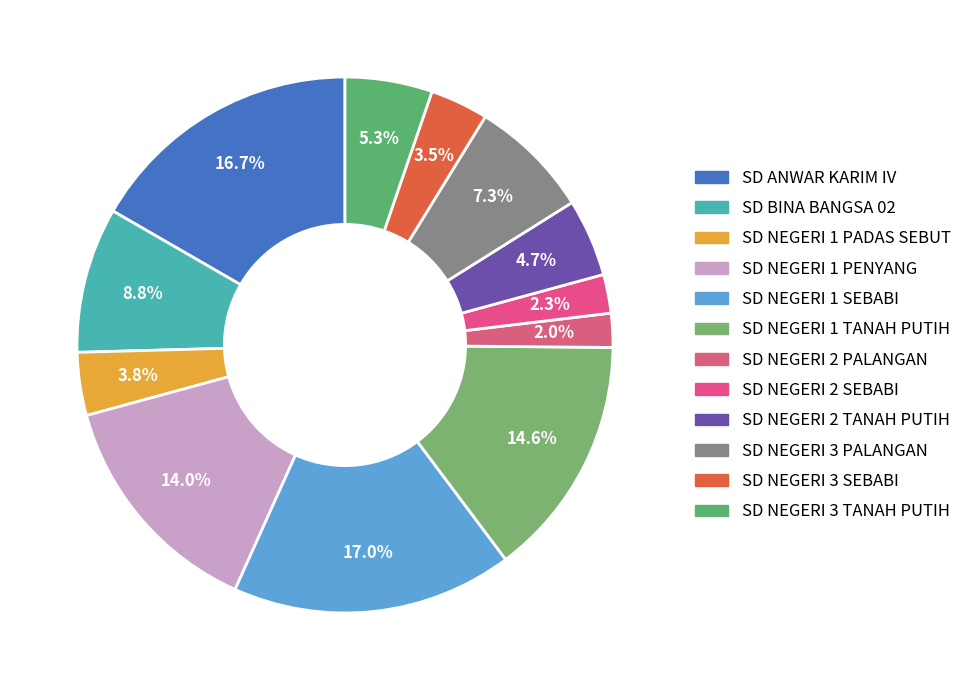

Rank the categories by value from lowest to highest.

SD NEGERI 2 PALANGAN, SD NEGERI 2 SEBABI, SD NEGERI 3 SEBABI, SD NEGERI 1 PADAS SEBUT, SD NEGERI 2 TANAH PUTIH, SD NEGERI 3 TANAH PUTIH, SD NEGERI 3 PALANGAN, SD BINA BANGSA 02, SD NEGERI 1 PENYANG, SD NEGERI 1 TANAH PUTIH, SD ANWAR KARIM IV, SD NEGERI 1 SEBABI